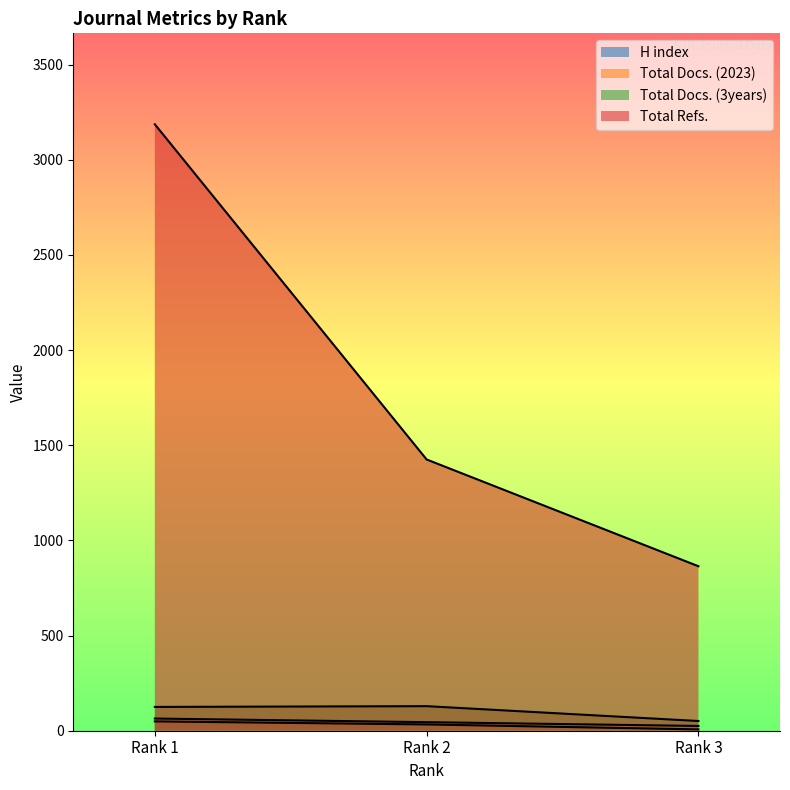

At which label does Total Docs. (2023) reach its peak?

Rank 1